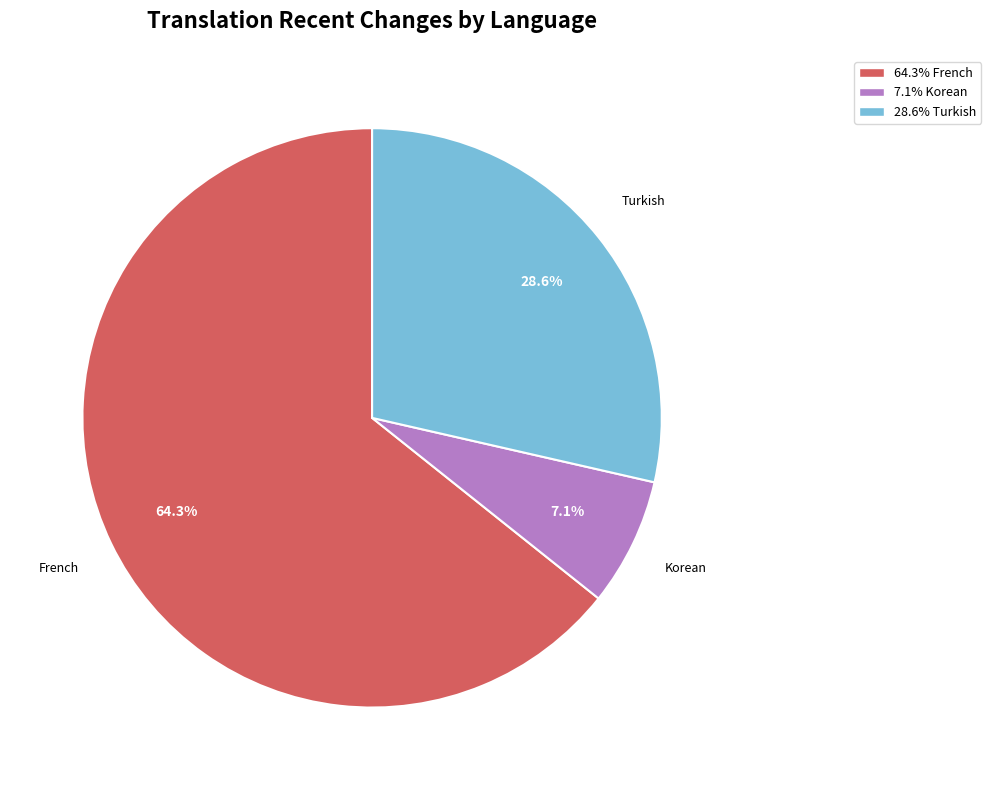

Does any single category account for the majority?

Yes